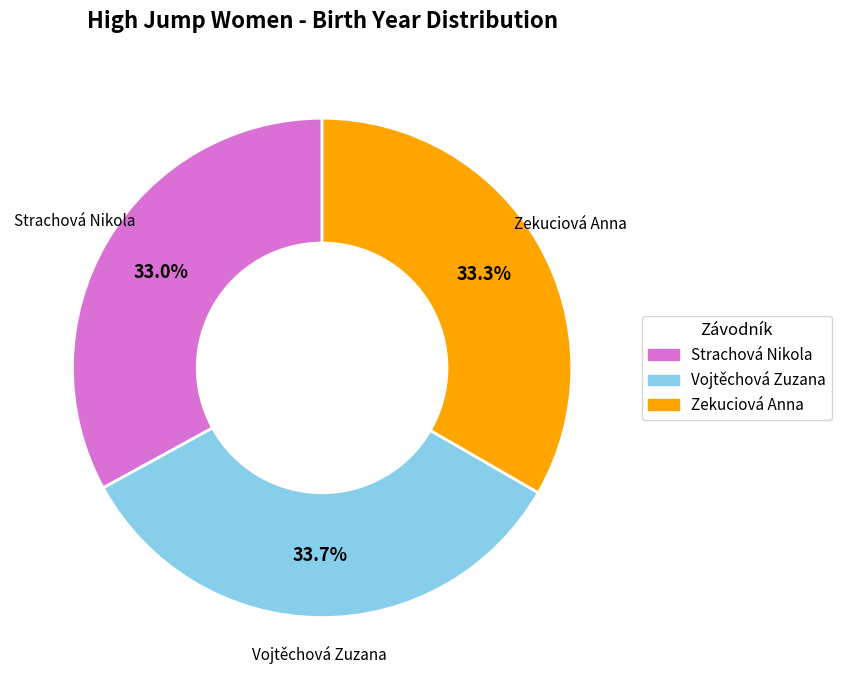

To the nearest percent, what is the difference between the largest and smallest slice percentages?

1%